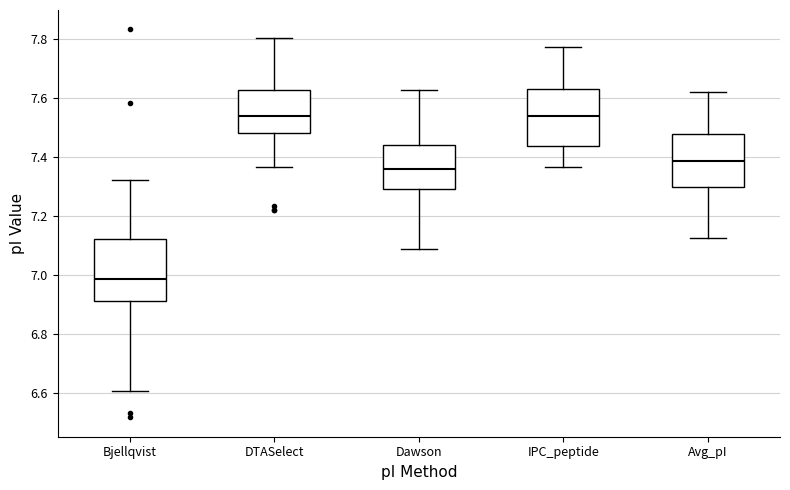

Reading left to right, read every box against the y-axis: the position of its median line, the range the box covers, and the ends of its whiskers. The values are not printed on the chart, so give them approximately, as read against the axis.

Bjellqvist: median 6.98, box 6.92 to 7.12, whiskers 6.60 to 7.32
DTASelect: median 7.54, box 7.48 to 7.62, whiskers 7.36 to 7.80
Dawson: median 7.36, box 7.30 to 7.44, whiskers 7.08 to 7.62
IPC_peptide: median 7.54, box 7.44 to 7.64, whiskers 7.36 to 7.78
Avg_pI: median 7.38, box 7.30 to 7.48, whiskers 7.12 to 7.62